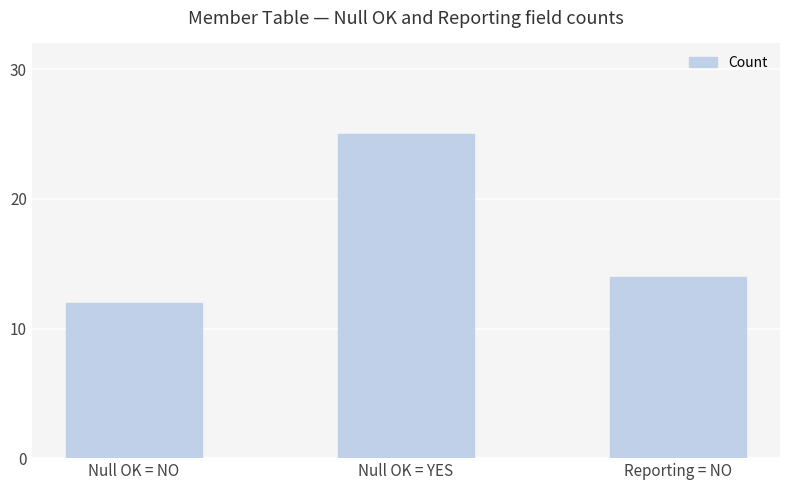

What is the average value?

17